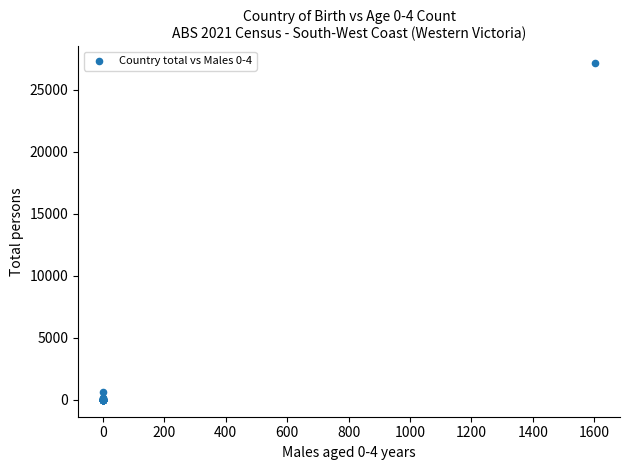

What Y value in the scatter plot is closest to 13579?

616